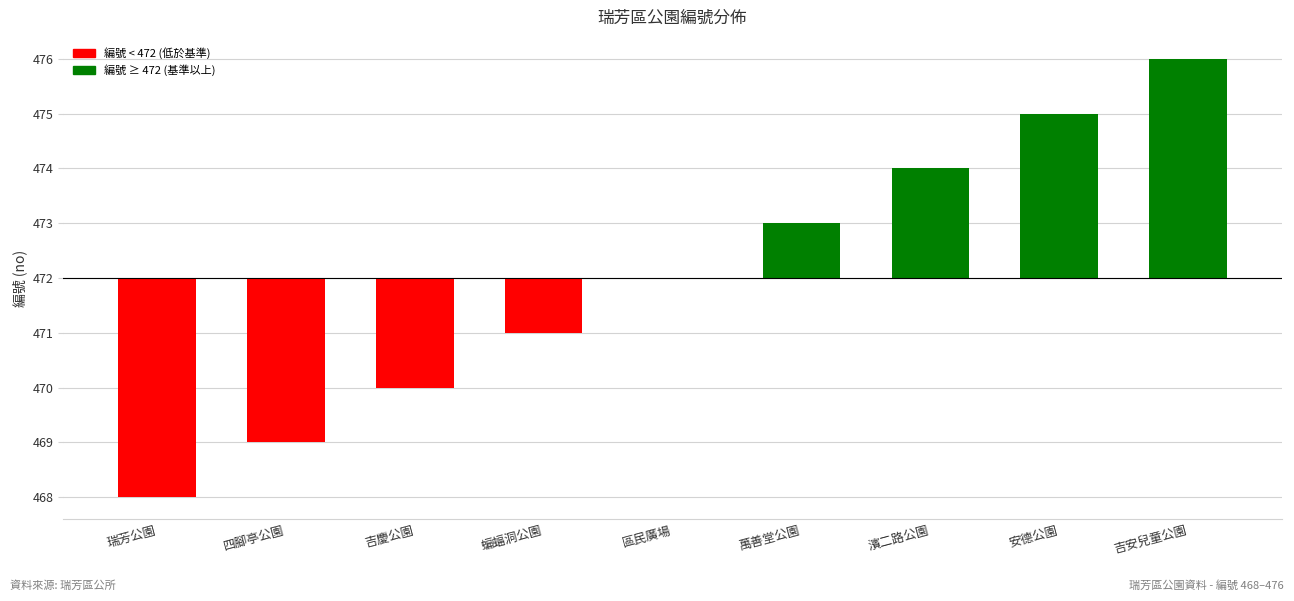

How many values are below 0?

4